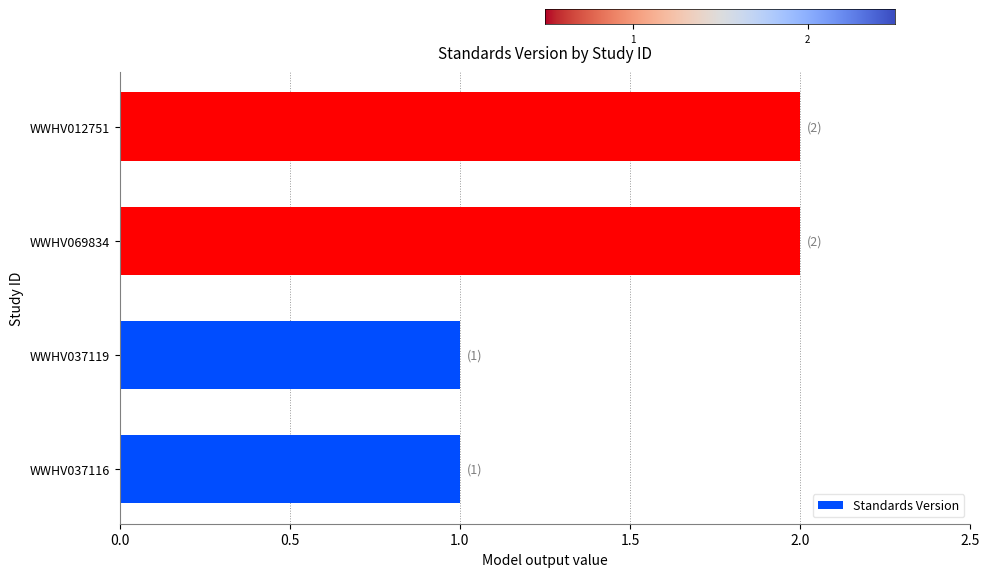

What is the sum of all values?

6